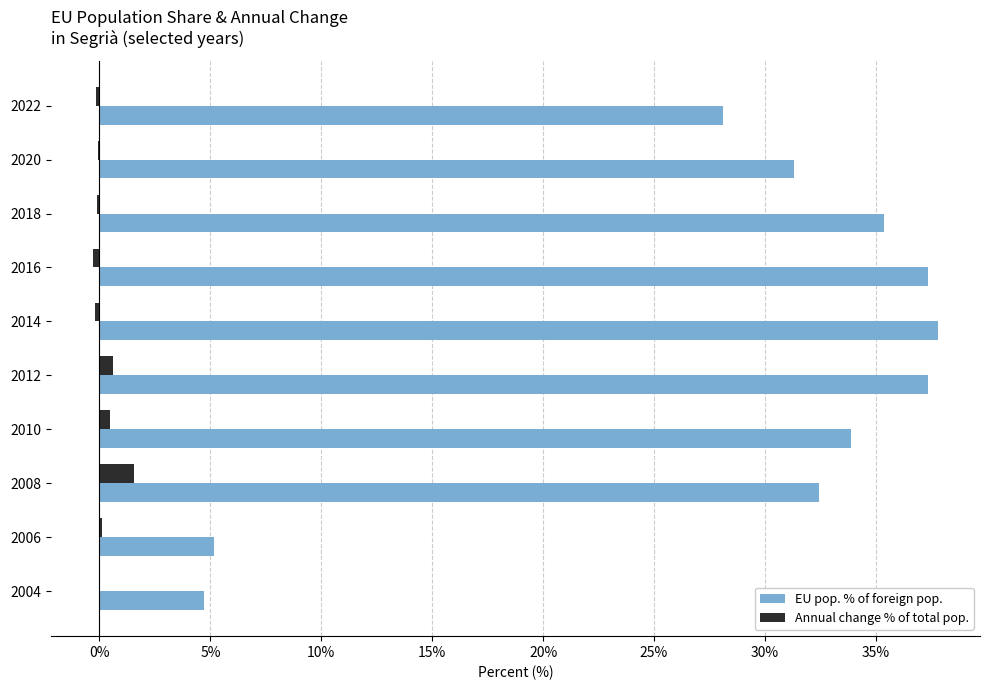

Which series changed the most between 2012 and 2010?

EU pop. % of foreign pop.